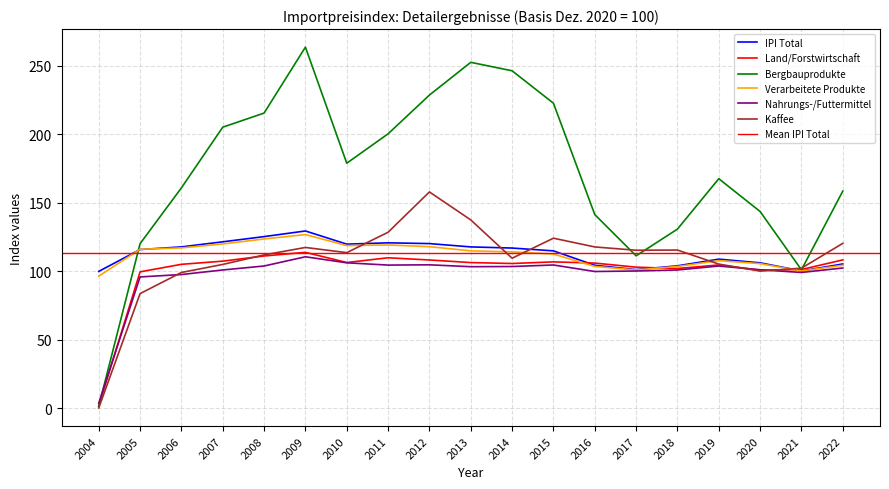

The Bergbauprodukte series shows 167.6 at 2019. True or false?

True